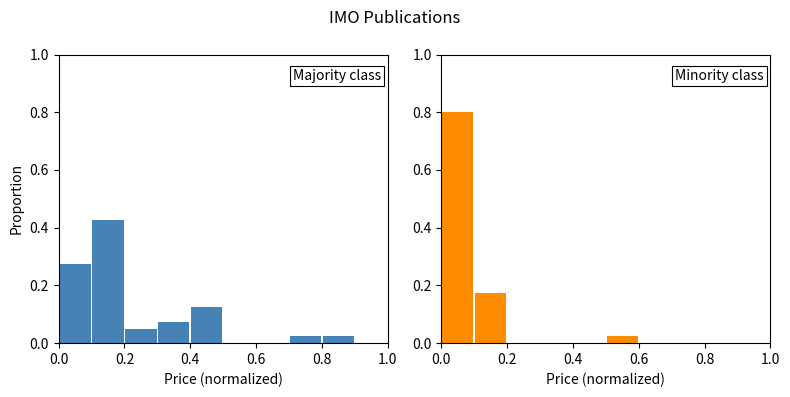

How many distinct data groups are displayed?

2